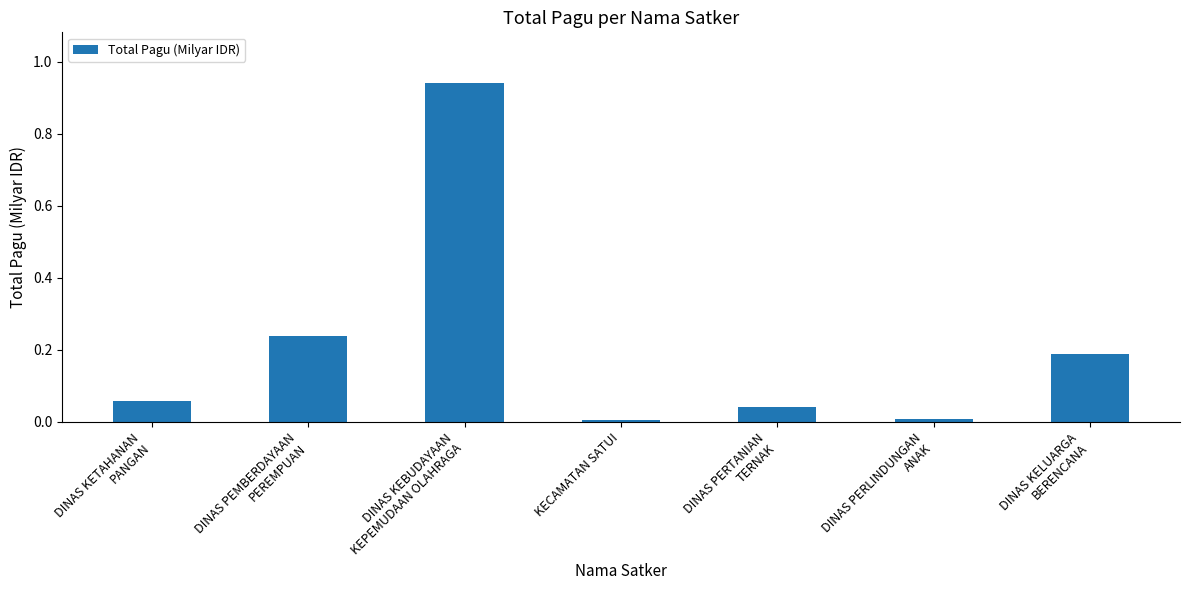

What is the sum of all values?

1.5